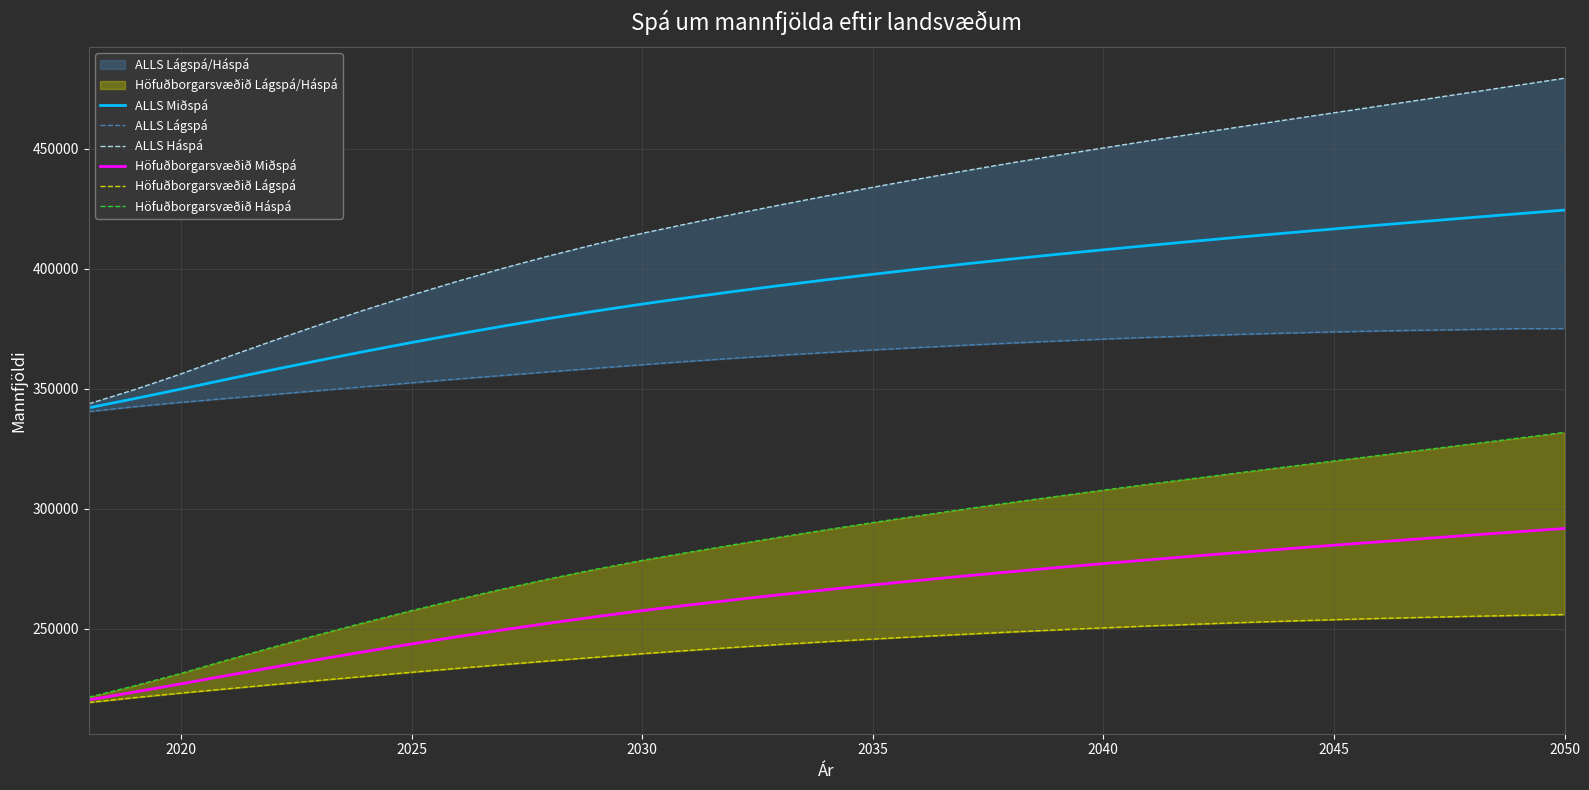

True or false: ALLS Miðspá and Höfuðborgarsvæðið Miðspá cross at least once.

False